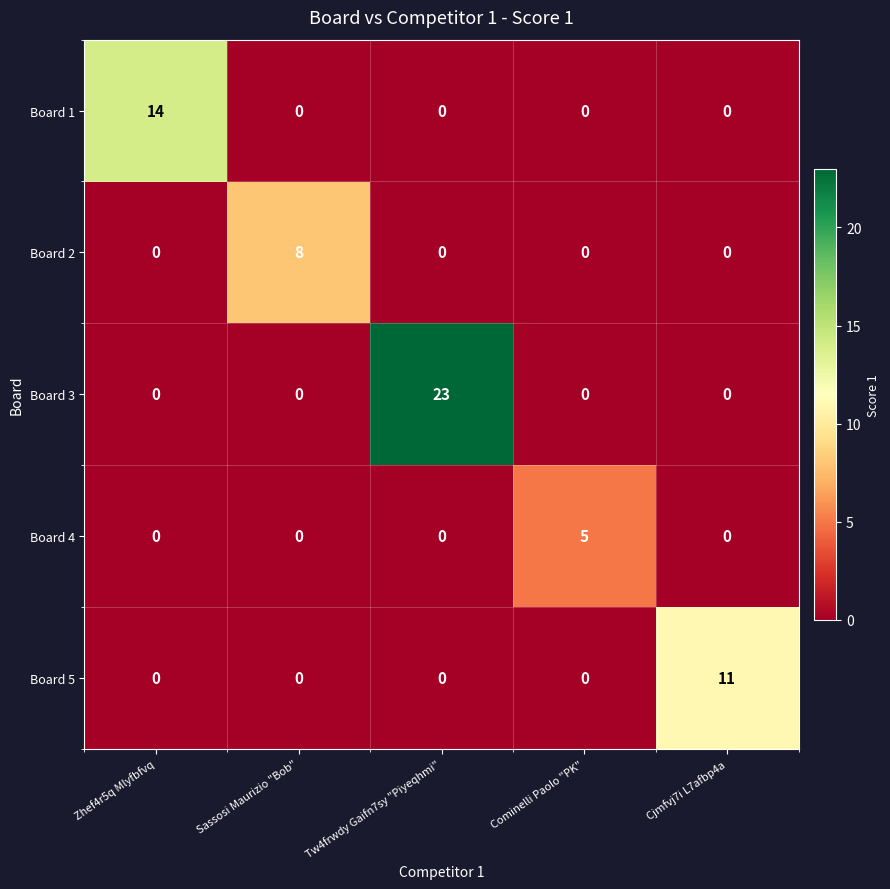

Between Zhef4r5q Mlyfbfvq and Cjmfvj7i L7afbp4a, which series saw the biggest shift?

Board 1